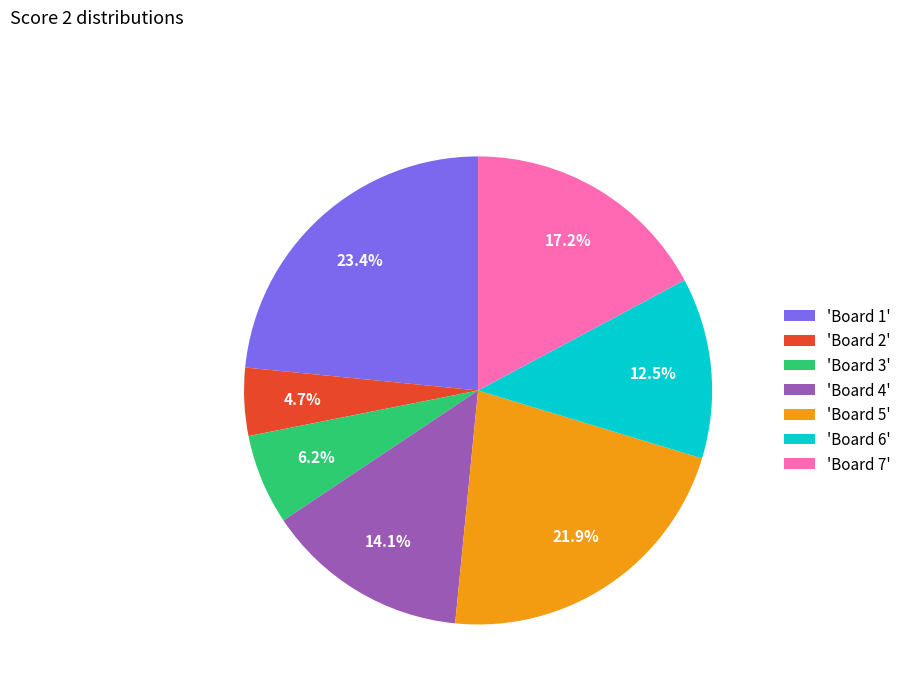

Is there a majority slice in this chart?

No